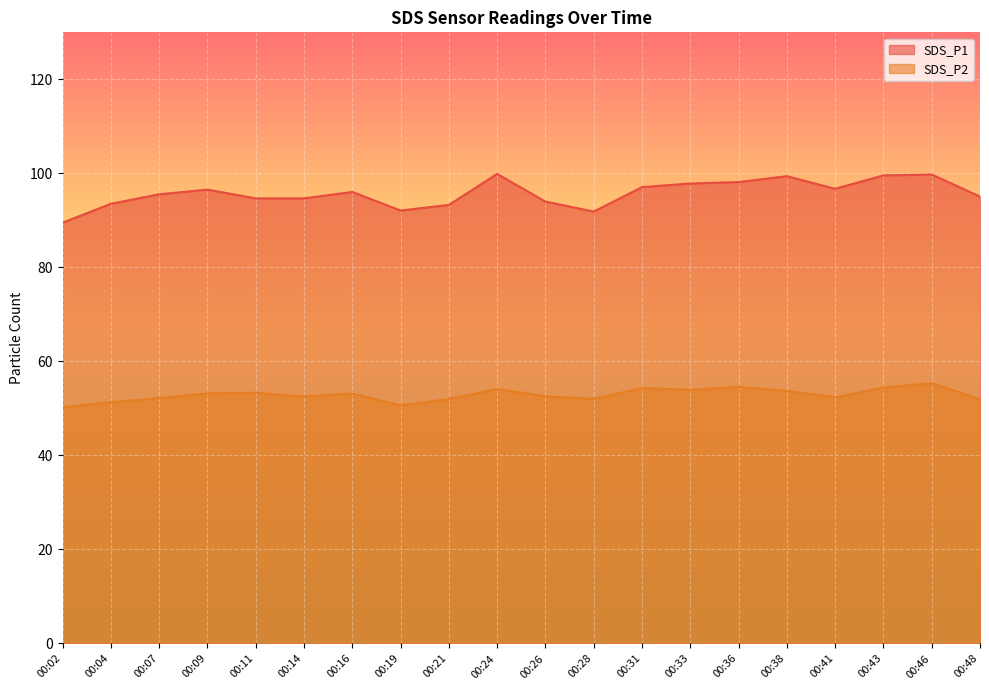

List the series in order of their overall mean, lowest first.

SDS_P2, SDS_P1